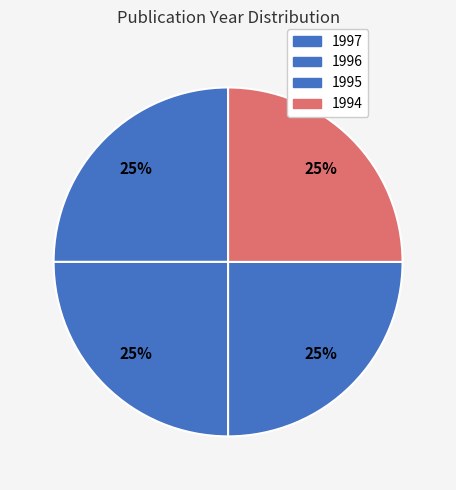

Which category has the smallest portion of the pie?

1994